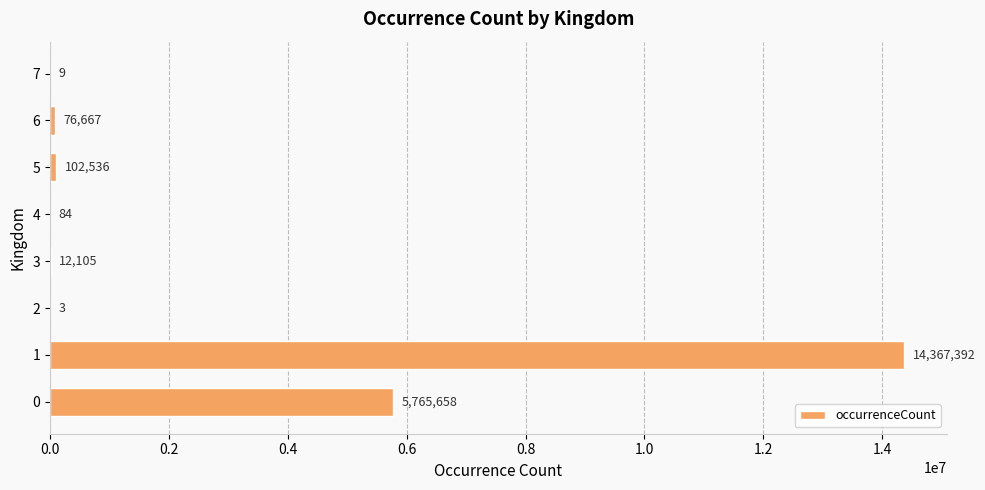

The chart shows a value of 9 at 7. True or false?

True